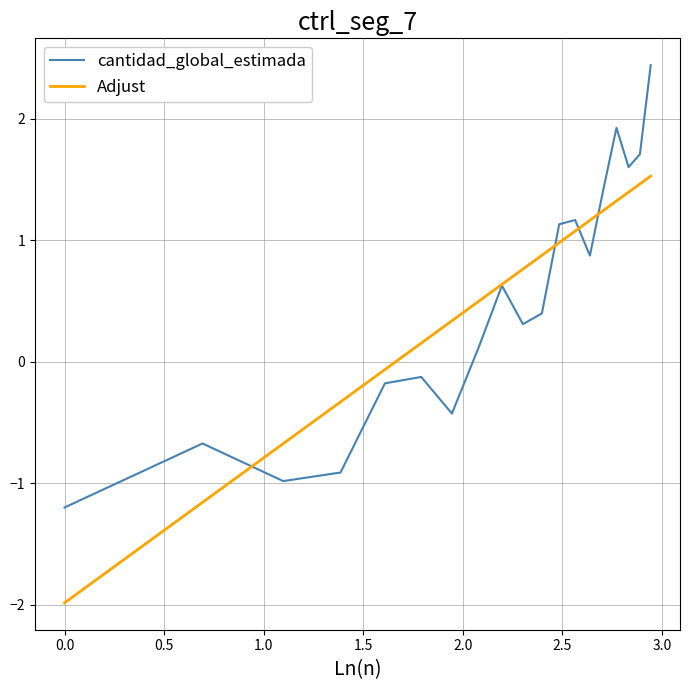

What is the maximum value for Adjust?

1.5